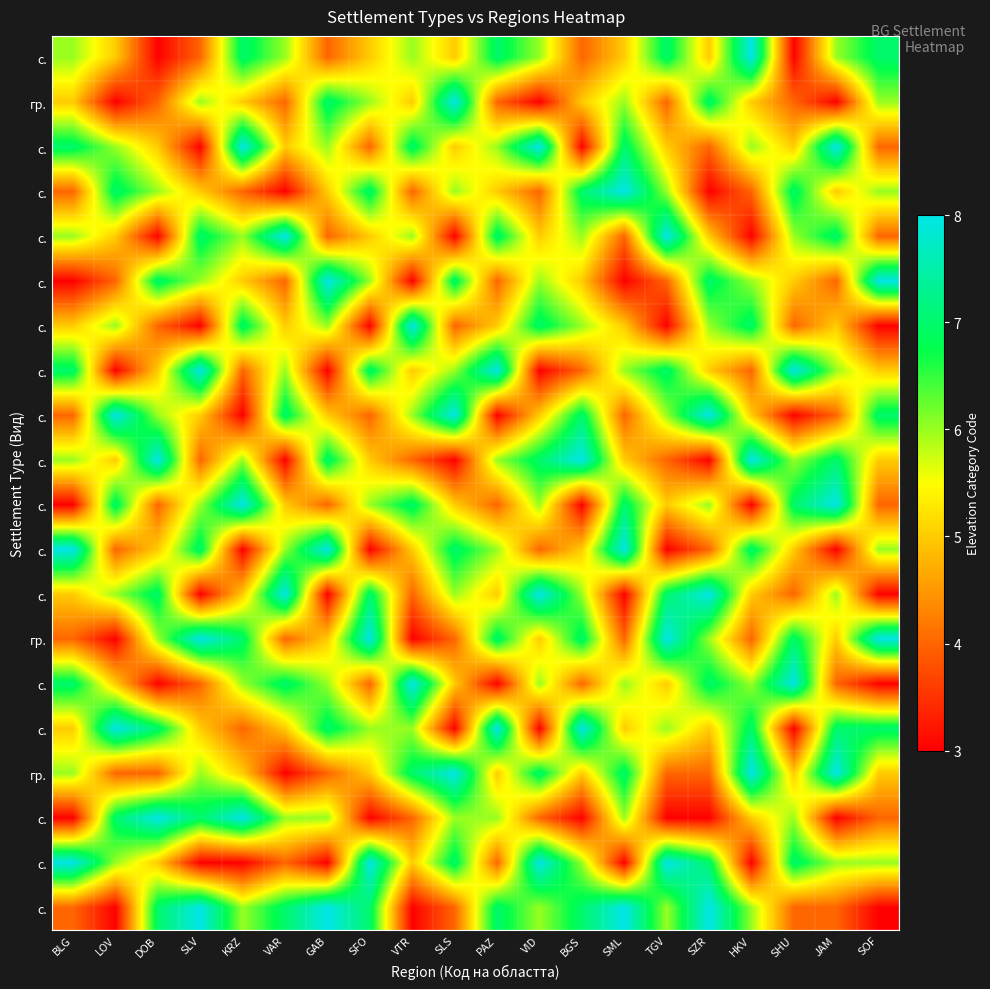

At which category is the sum across all series the highest?

VID